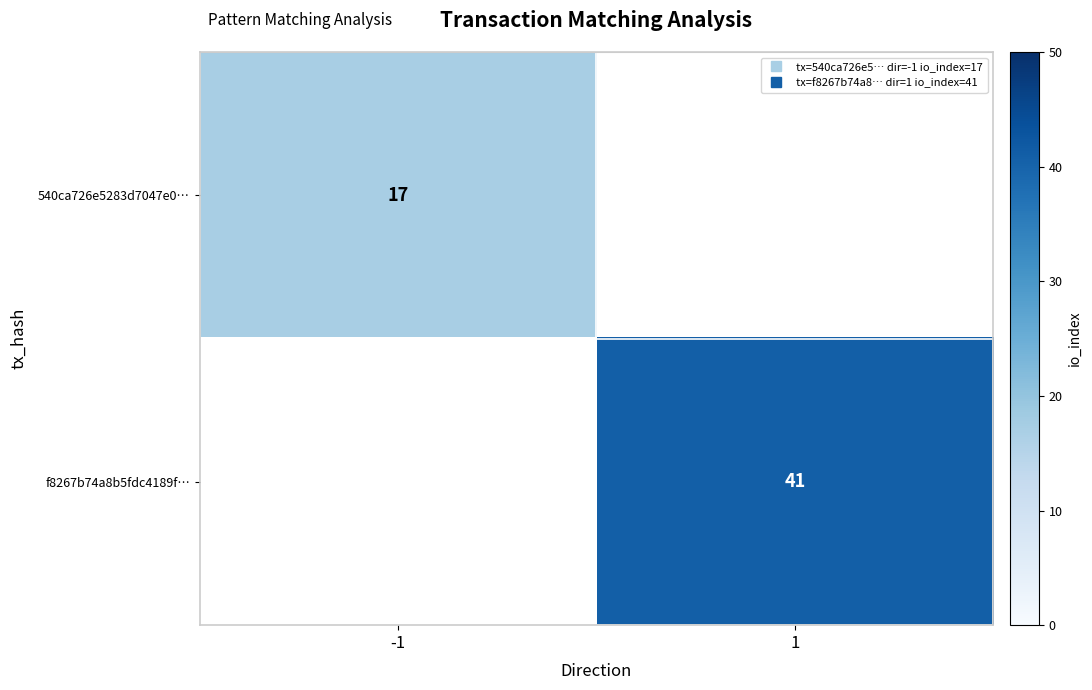

Is the value of 540ca726e5283d7047e0… at -1 greater than the value of f8267b74a8b5fdc4189f… at 1?

No